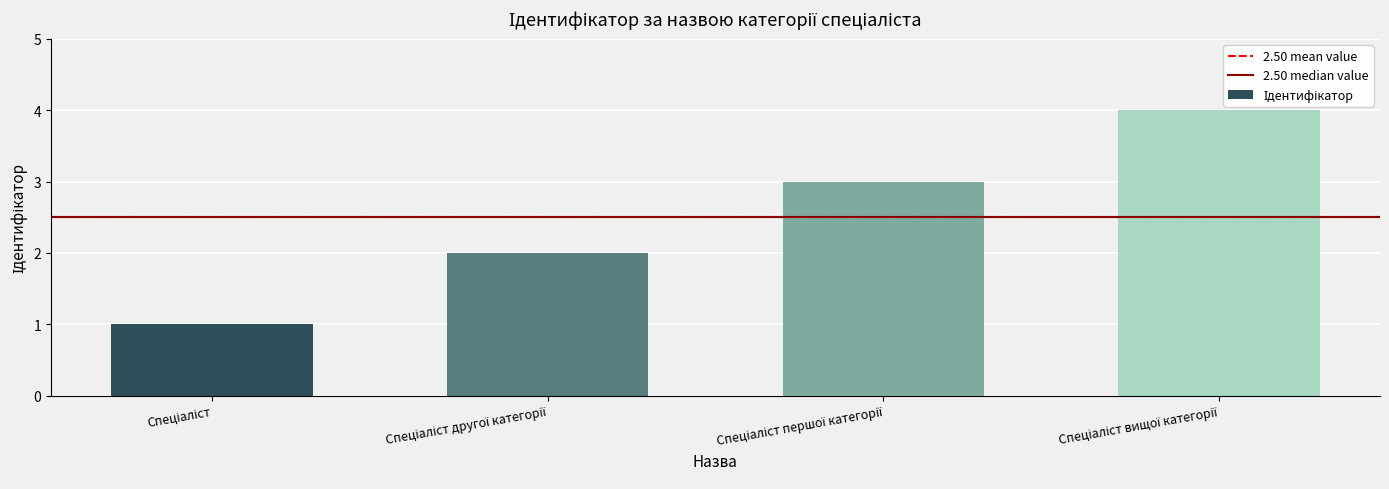

What is the sum of all values?

10